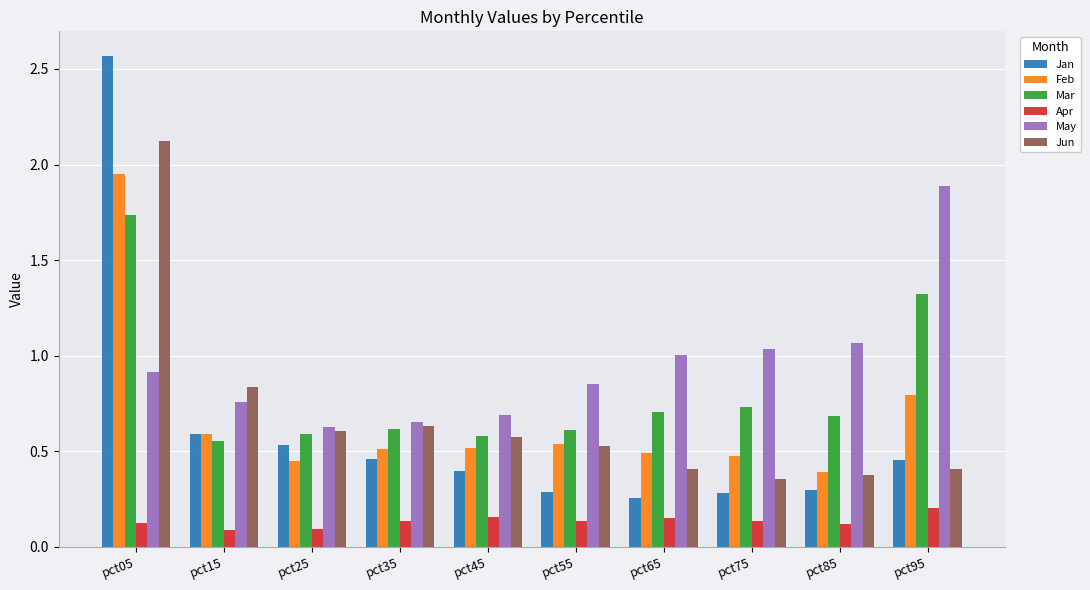

Does the chart contain any negative values?

No